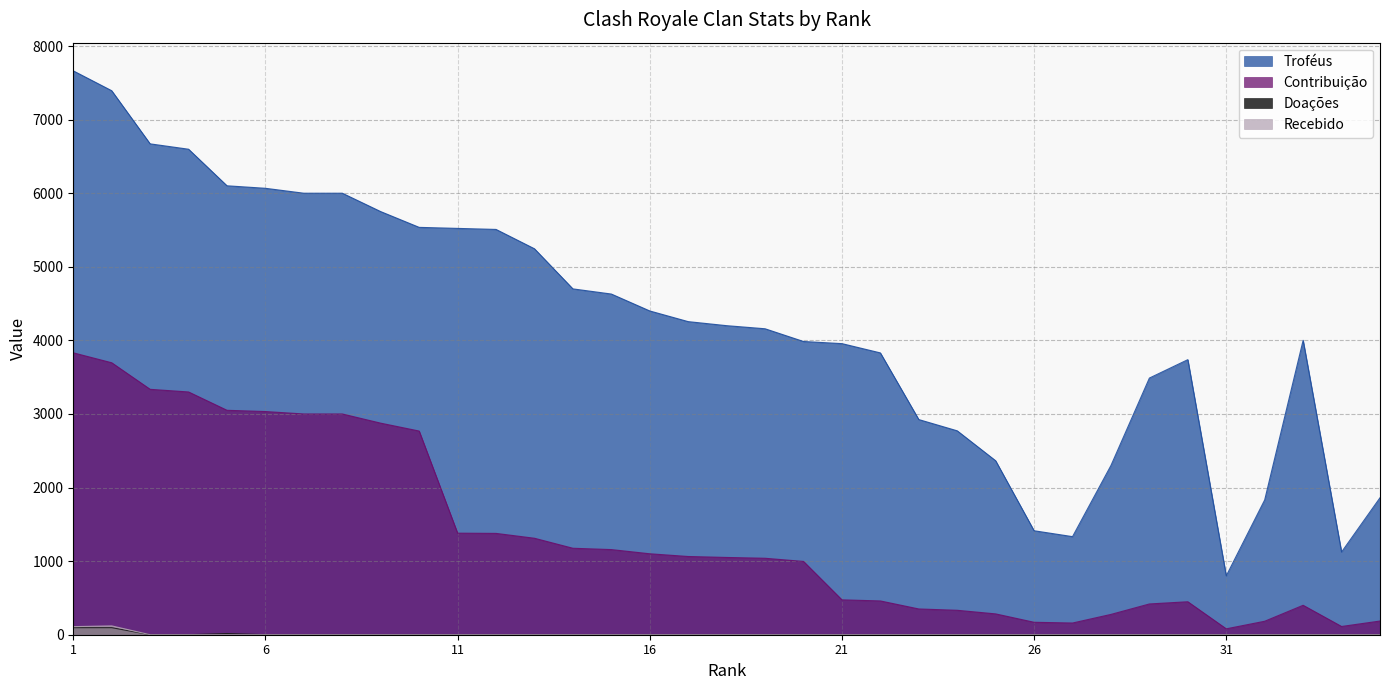

True or false: Recebido has more than 2 interior local peaks.

False